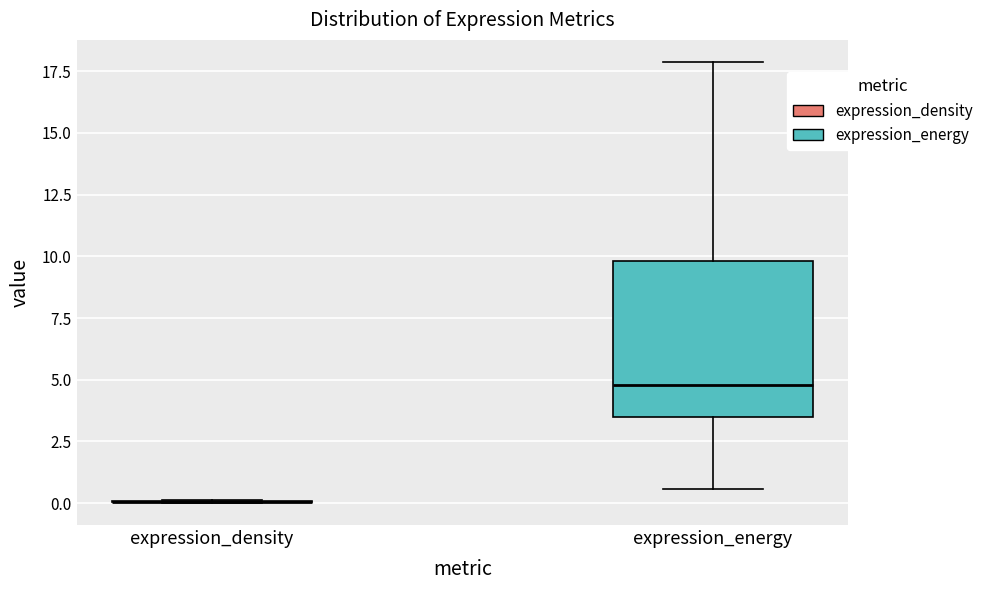

Comparing the boxes themselves (not the whiskers), which one is the tallest?

expression_energy